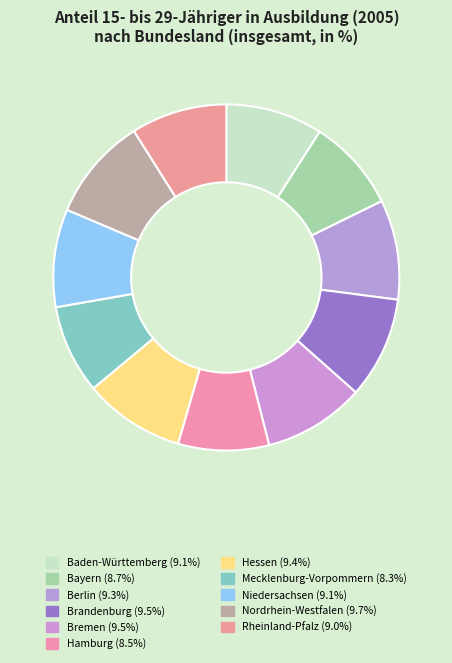

How many segments does this pie chart have?

11